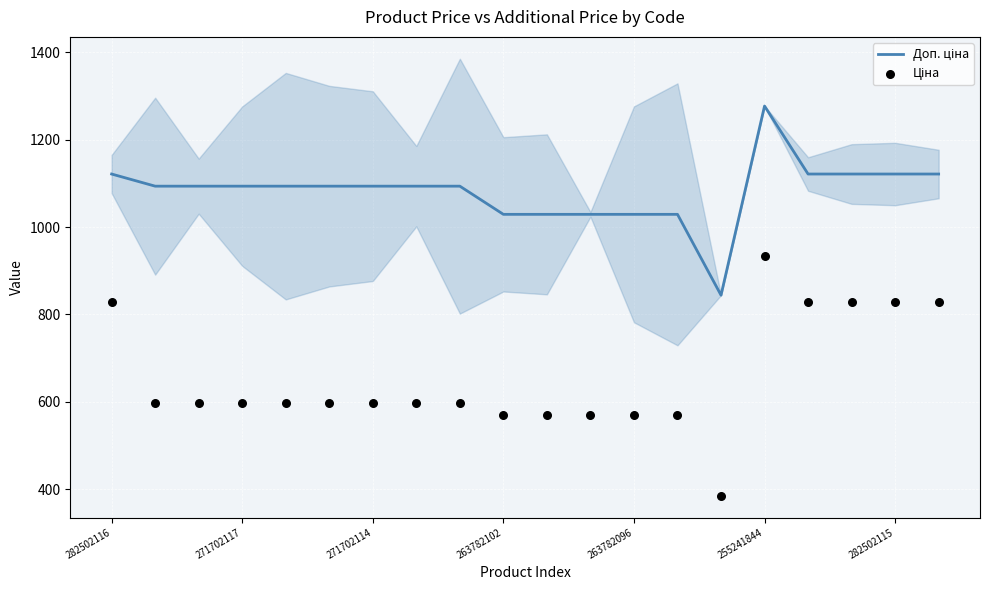

Is the value of Ціна at 11 greater than the value of Доп. ціна at 282502116?

No